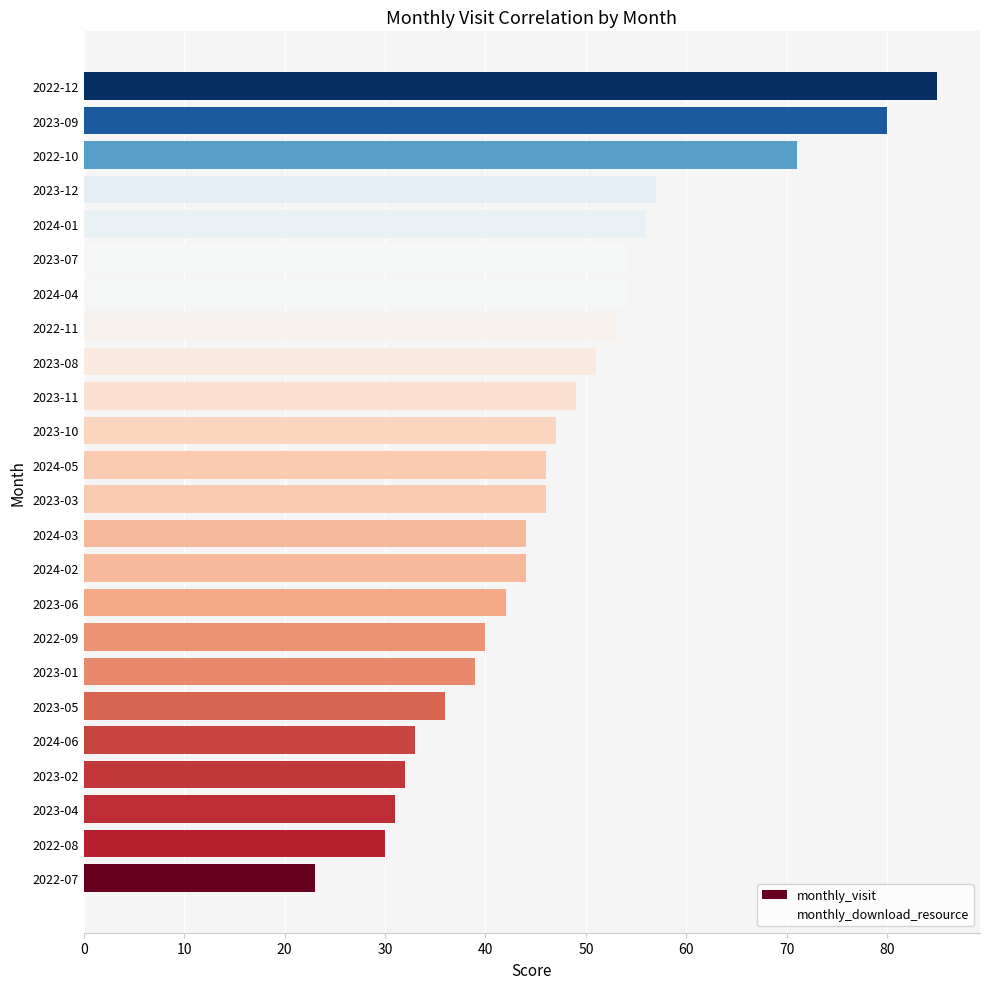

Approximately how many times larger is the value at 2023-11 compared to 2024-05?

1.1